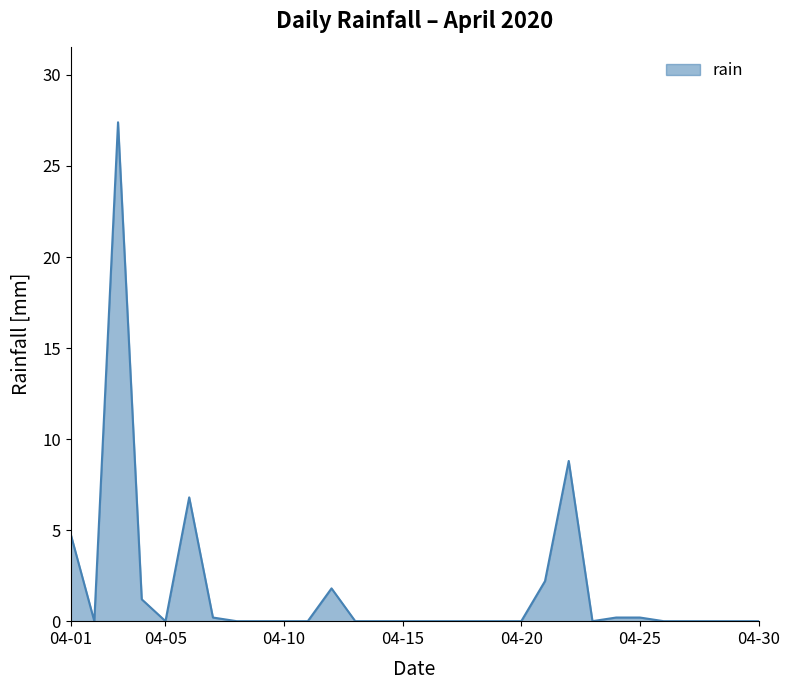

What is the greatest value displayed?

27.4